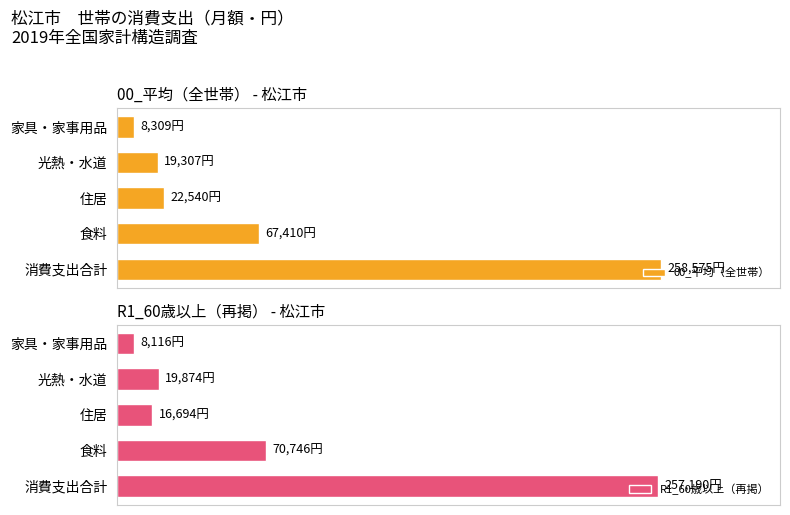

What is the minimum value shown in the chart?

8116